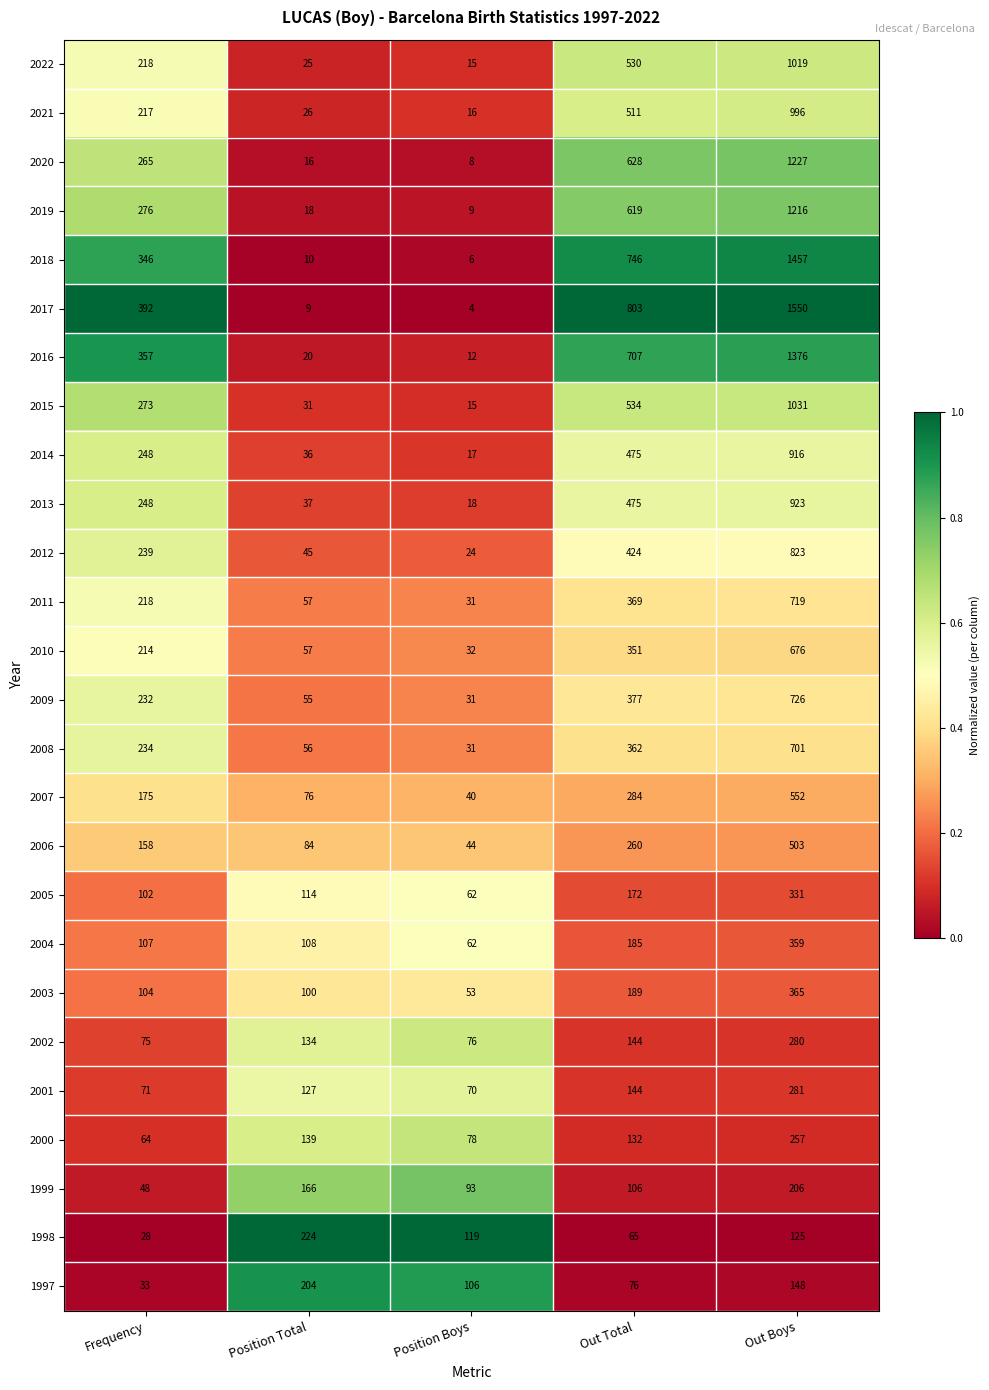

True or false: 1999 has a value of 93 at Position Boys.

True